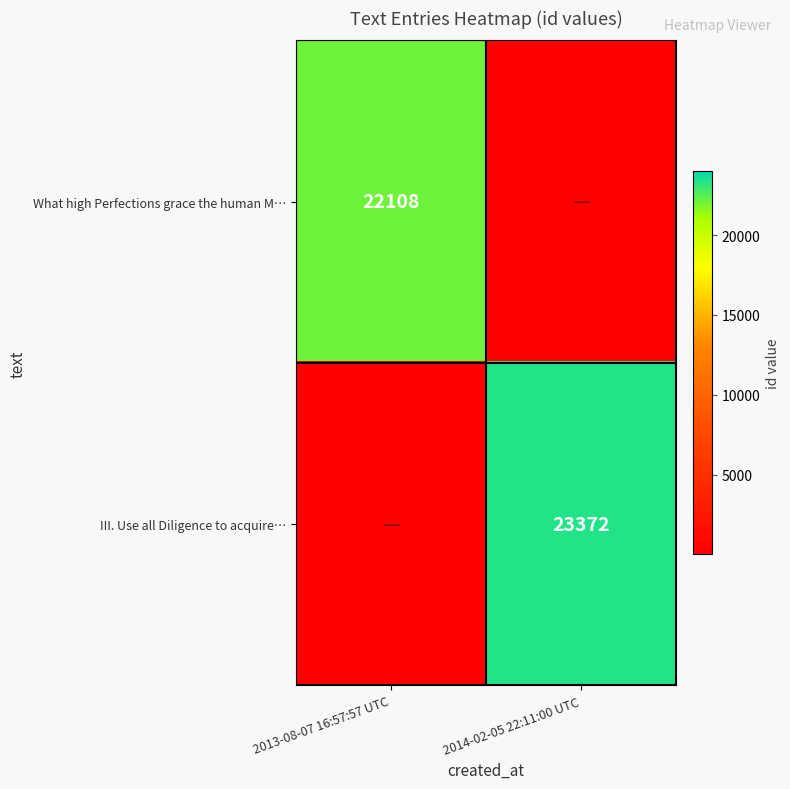

The value of What high Perfections grace the human M… at 2013-08-07 16:57:57 UTC is 22108. True or false?

True